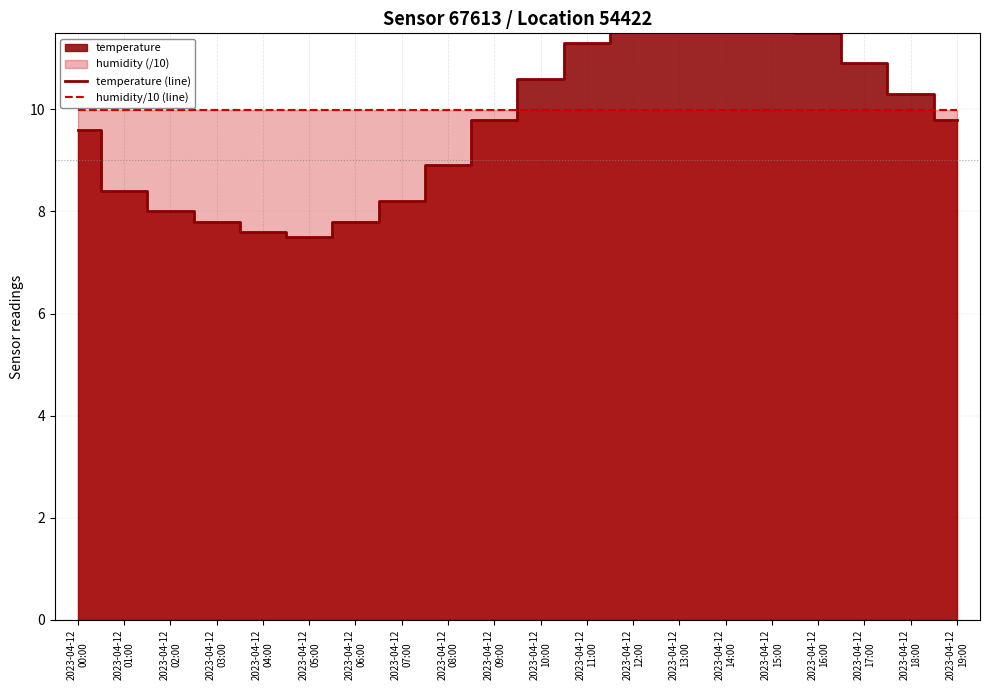

How many values in the temperature (line) series exceed 9?

12